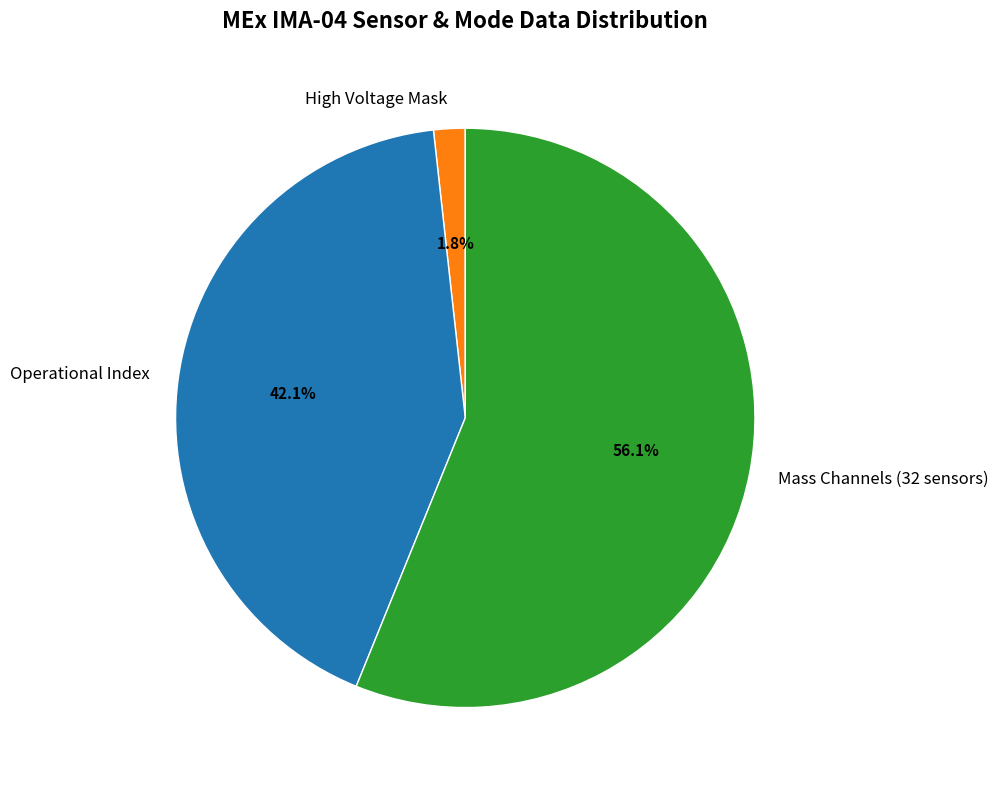

Does Operational Index account for over 50% of the chart?

No